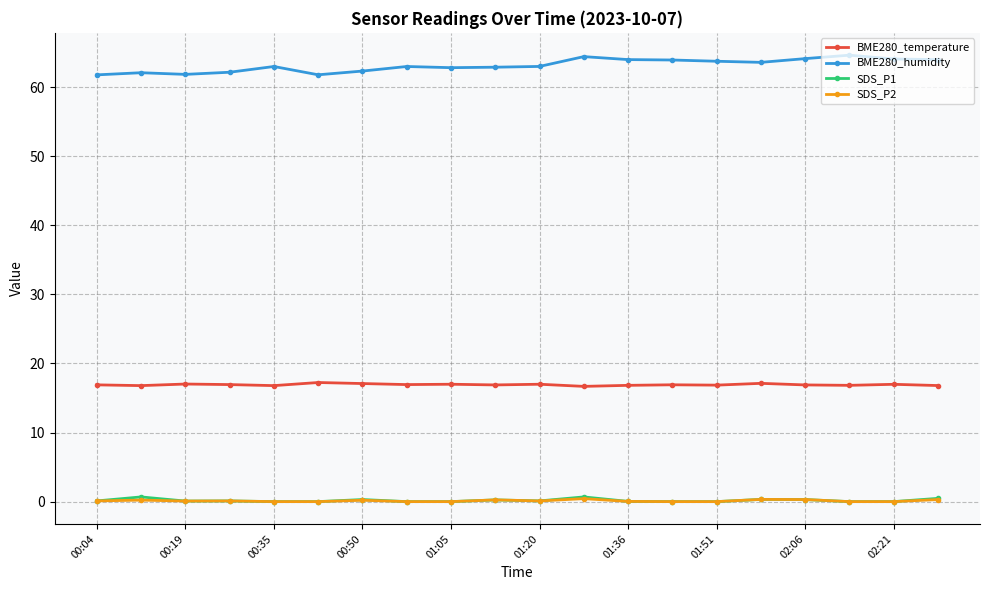

True or false: BME280_temperature and SDS_P2 intersect in this chart.

False